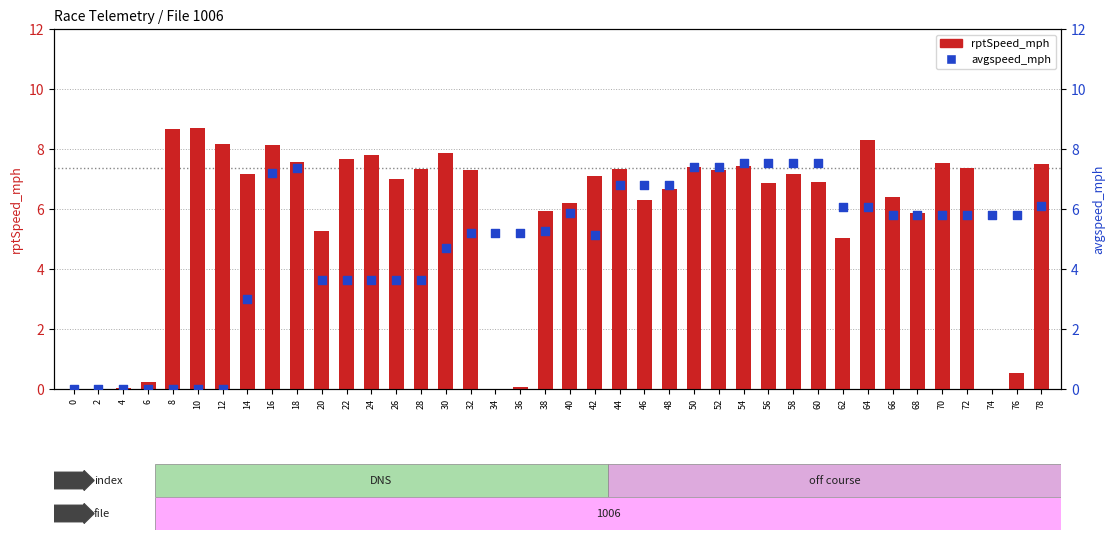

Which series contains the lowest Y value?

rptSpeed_mph